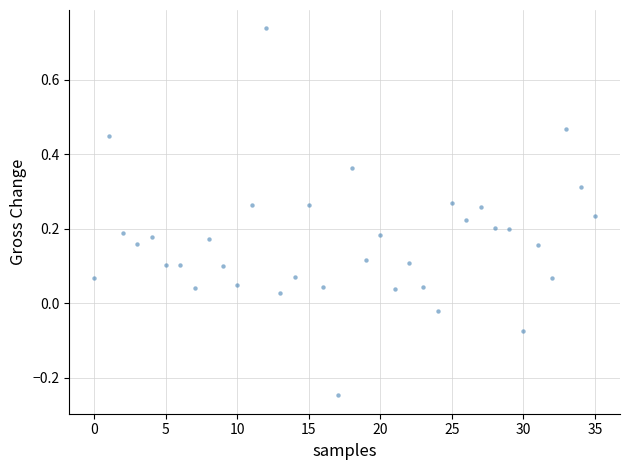

What is the range of Y values (max minus min)?

1.0